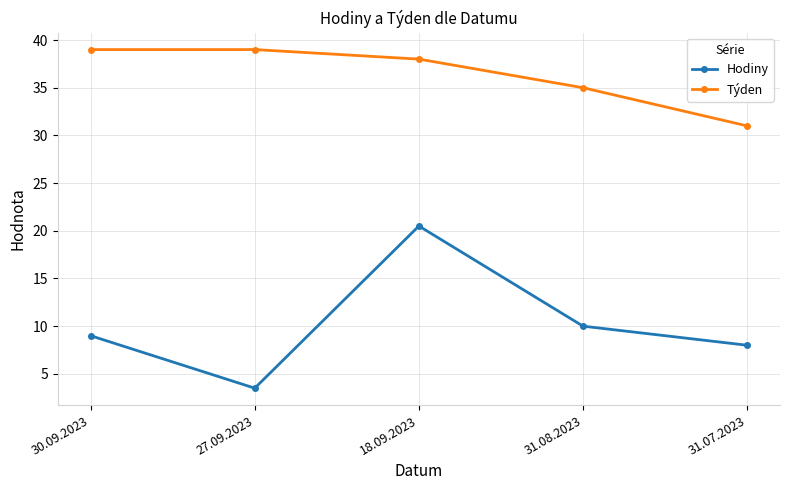

Which category has the lowest value in the Týden series?

31.07.2023